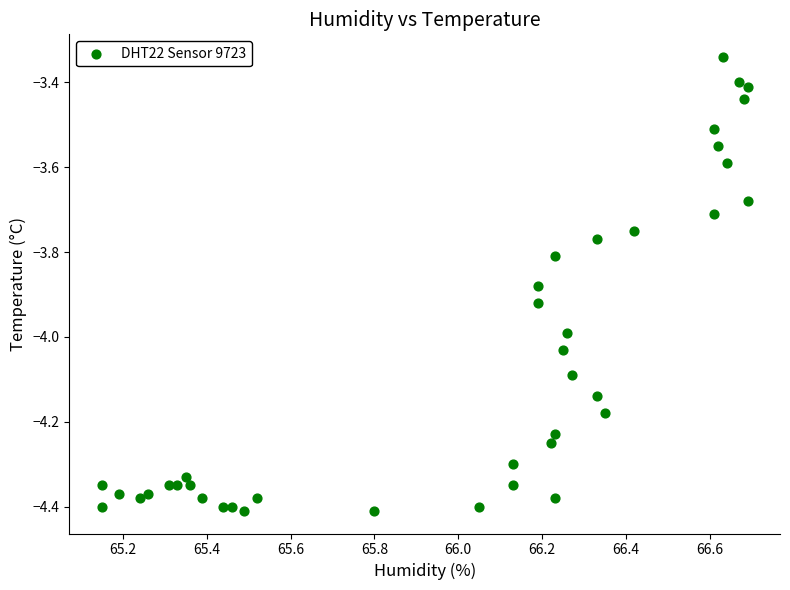

What is the range of Y values (max minus min)?

1.1